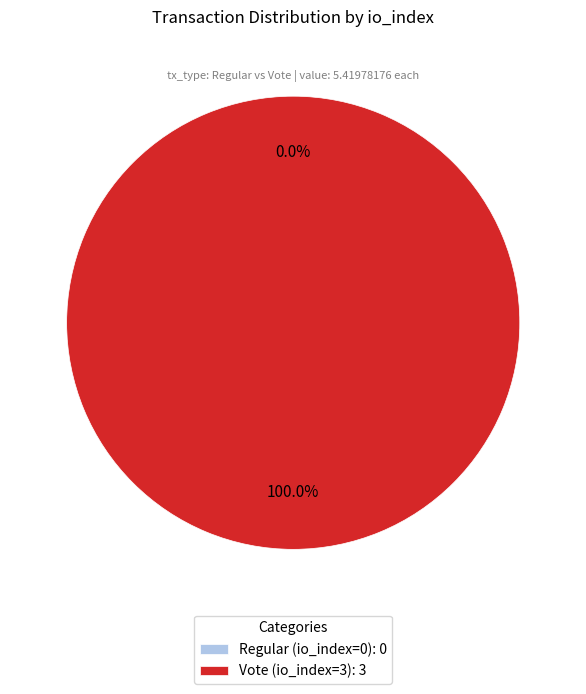

How many segments does this pie chart have?

2